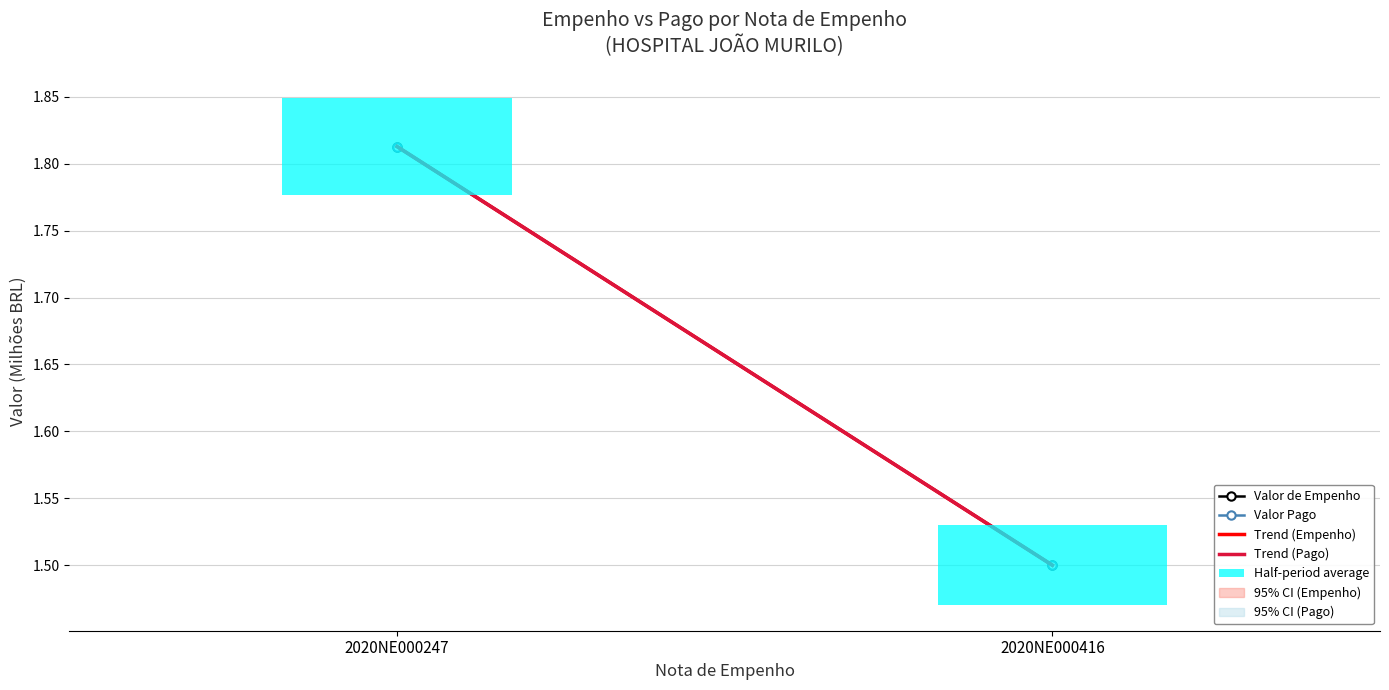

What is the average value of the Valor Pago series?

1.7